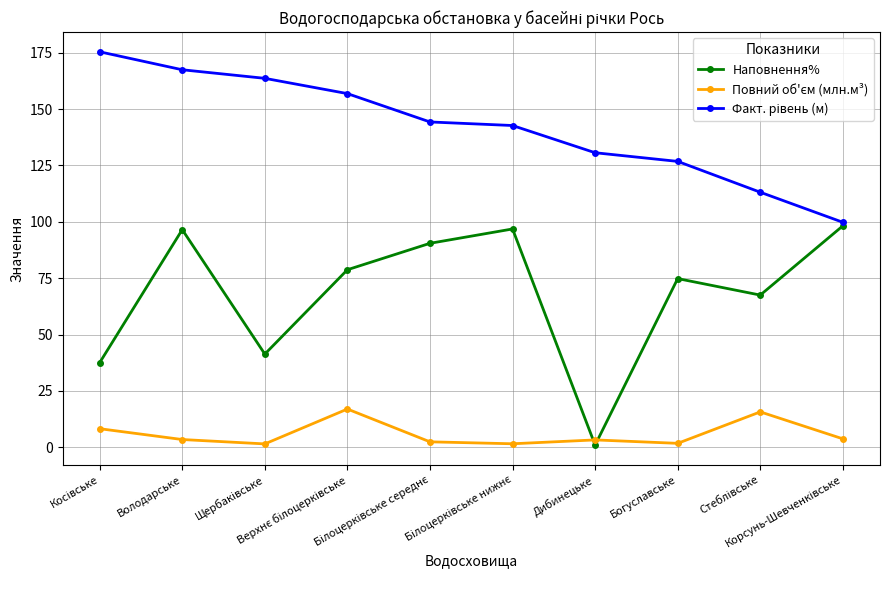

What is the highest value of the Наповнення% series?

98.2